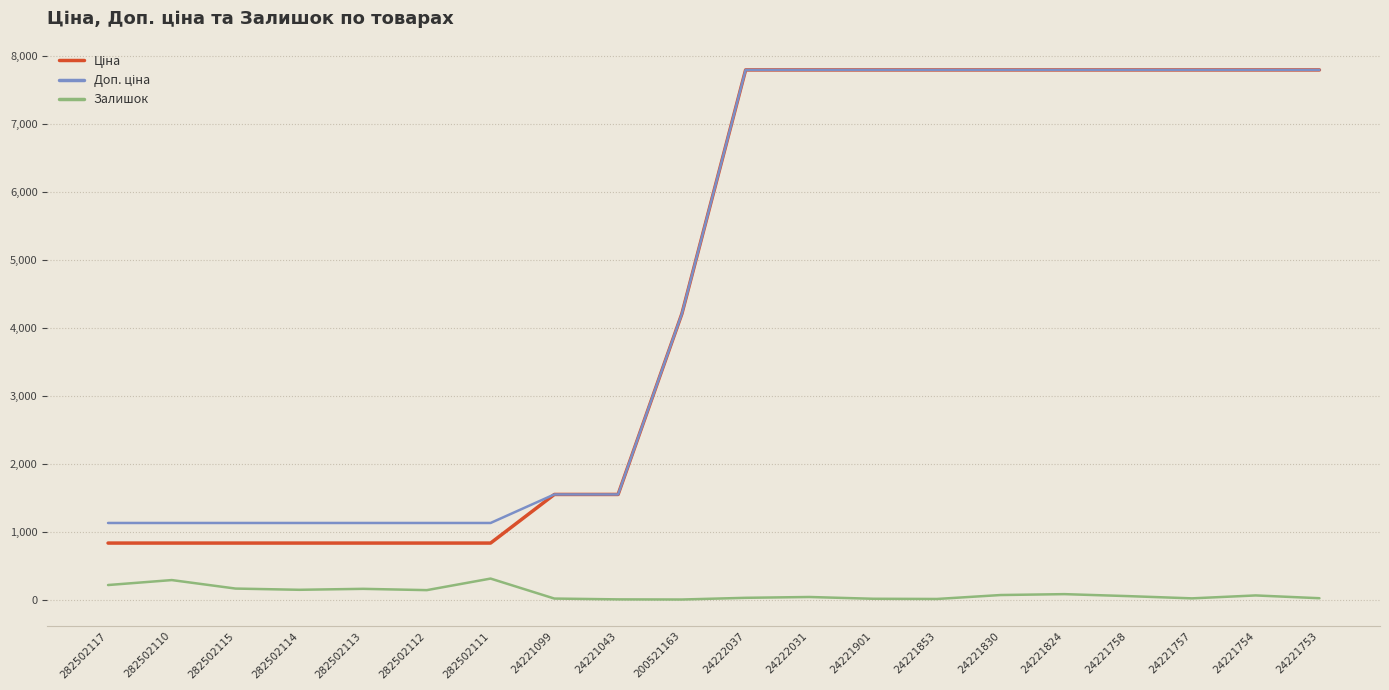

Is this an area chart (filled region under the line)?

No